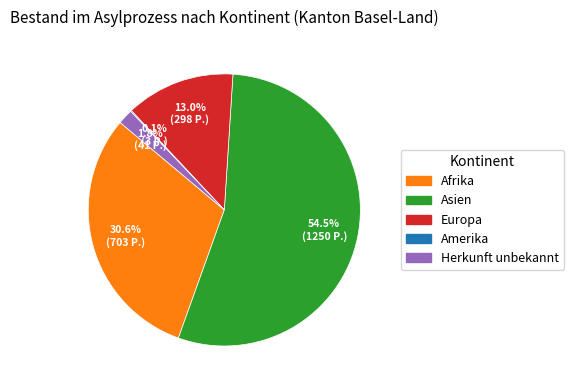

What percentage do Herkunft unbekannt and Asien together represent?

56.3%